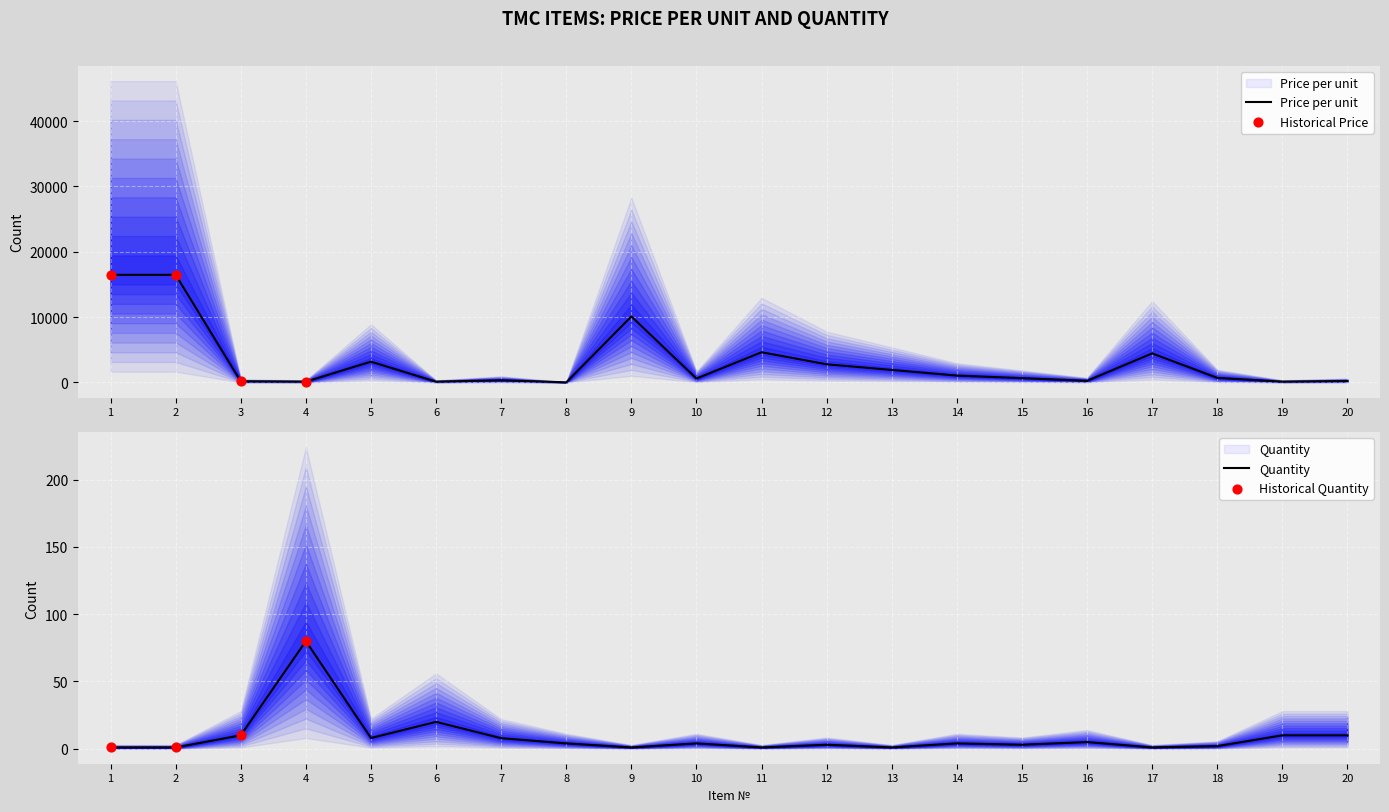

What is the total value across all series at 19?

128.7